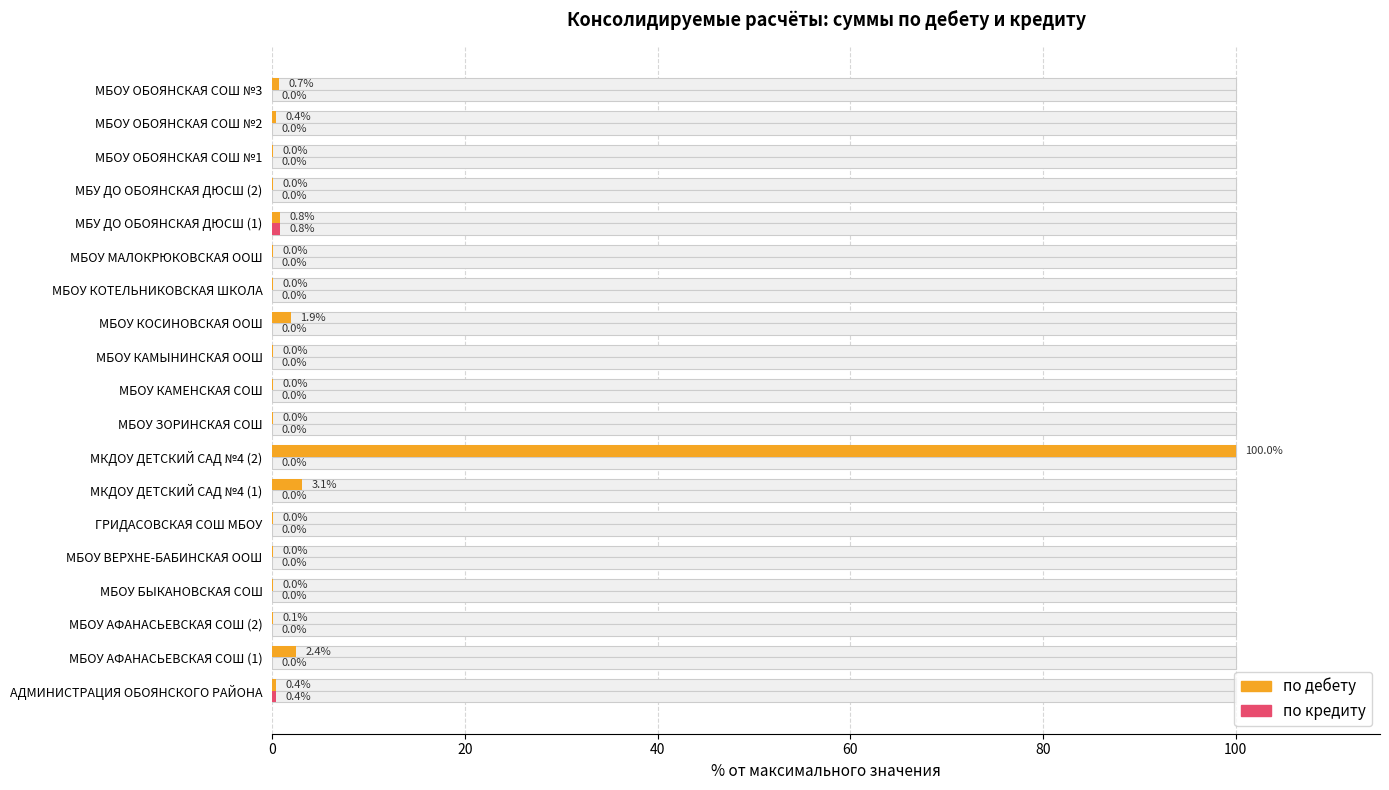

Which series has the largest range (max minus min)?

по дебету